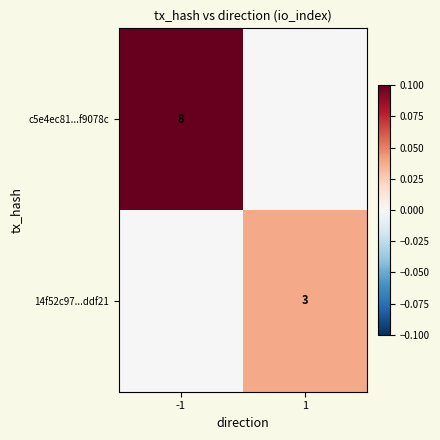

The value of c5e4ec81...f9078c at -1 is 3. True or false?

False